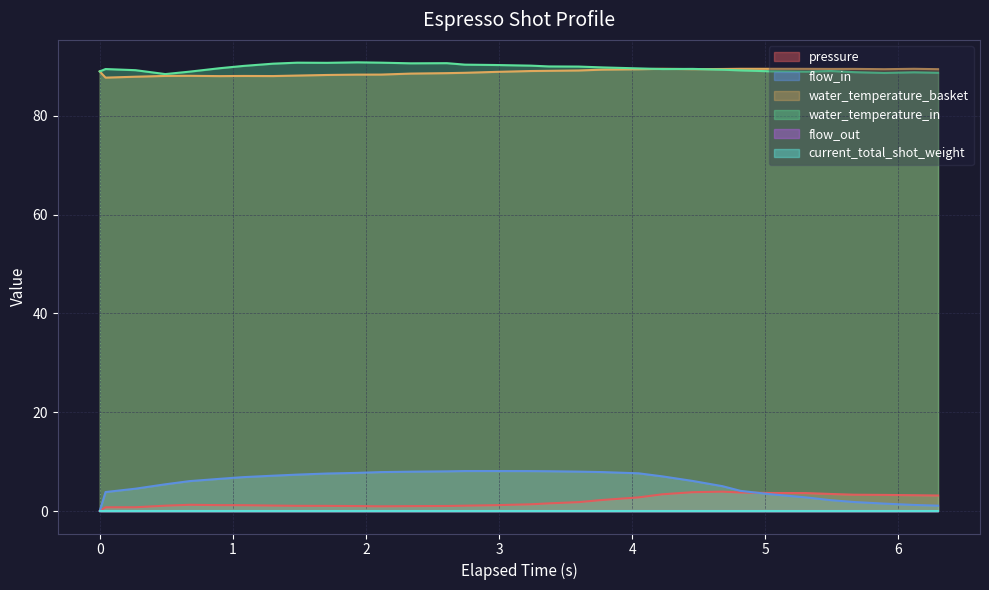

Is the value of flow_in at 12 greater than the value of water_temperature_basket at 30?

No